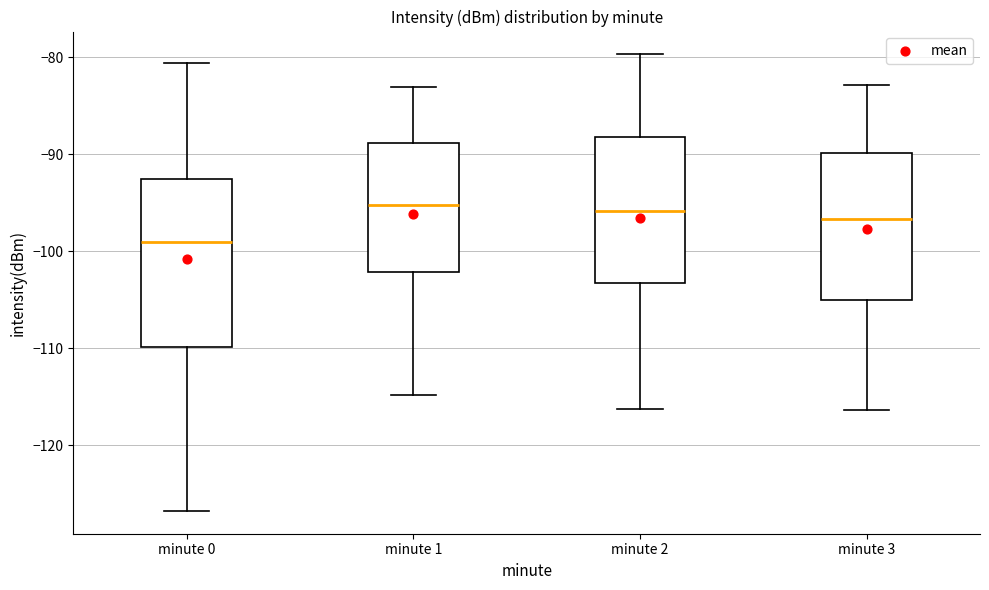

Reading left to right, transcribe this box plot: for each box, give where its median line is, the range the box spans, and where its two whiskers end, as read against the y-axis. The values are not printed on the chart, so give them approximately, as read against the axis.

minute 0: median -99, box -110 to -93, whiskers -127 to -81
minute 1: median -95, box -102 to -89, whiskers -115 to -83
minute 2: median -96, box -103 to -88, whiskers -116 to -80
minute 3: median -97, box -105 to -90, whiskers -116 to -83